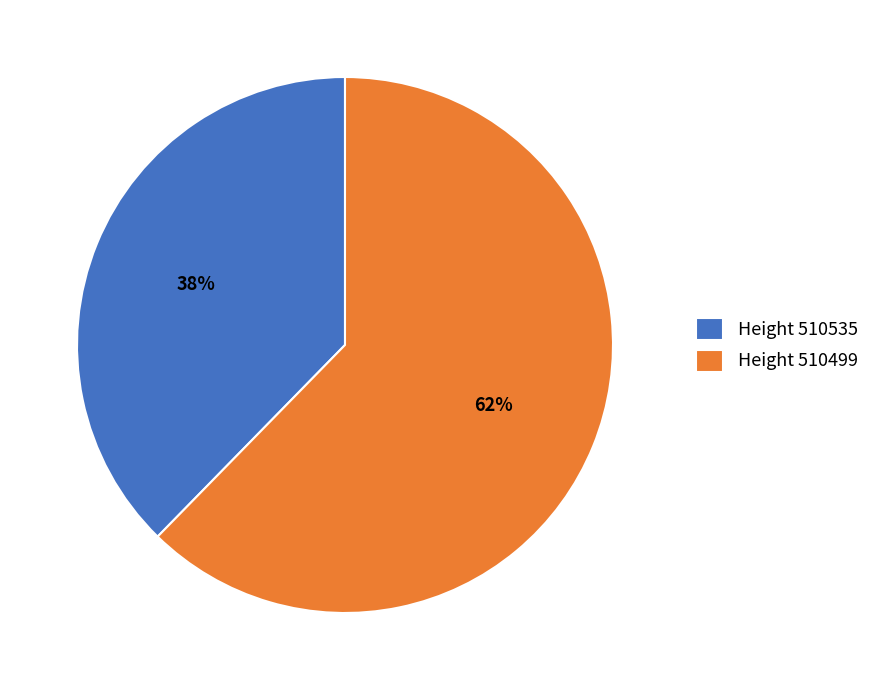

Is it true that Height 510499 is 52% of the pie?

False